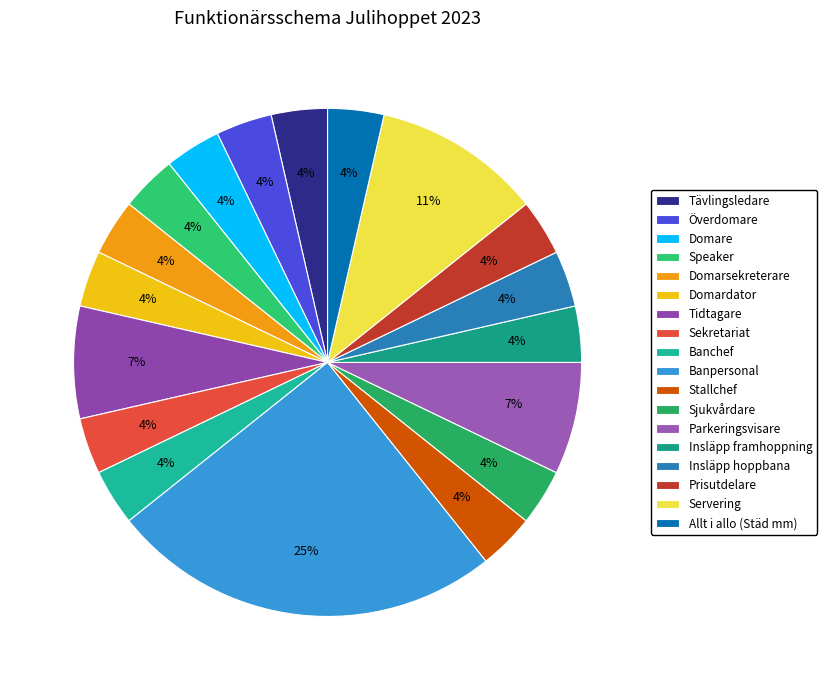

To the nearest percent, what is the combined percentage of Tidtagare and Banpersonal?

32%